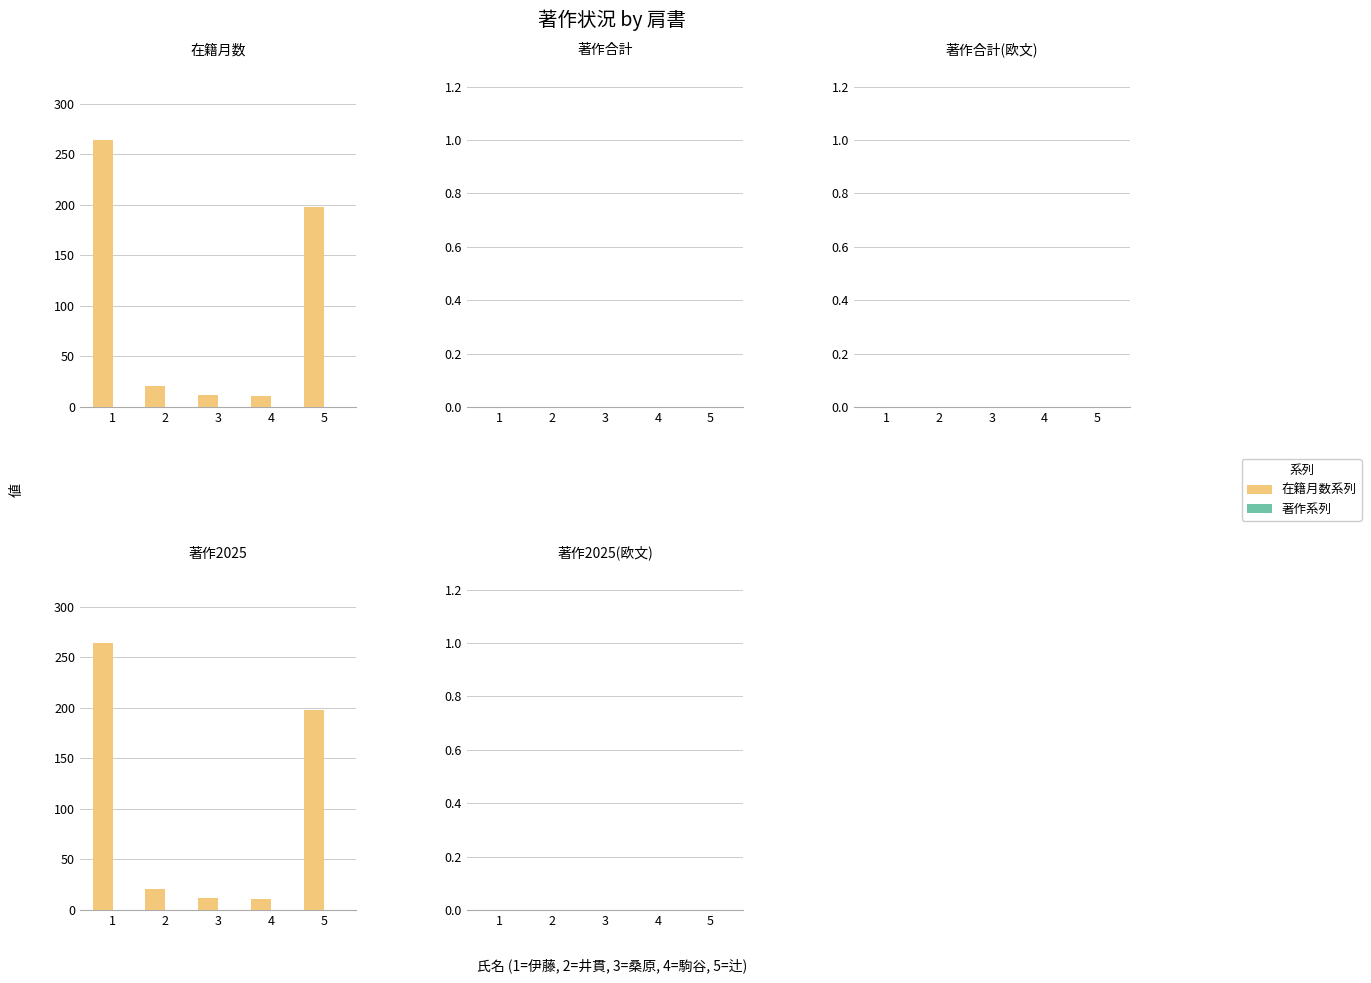

How many data points in 在籍月数系列 are above 21?

2